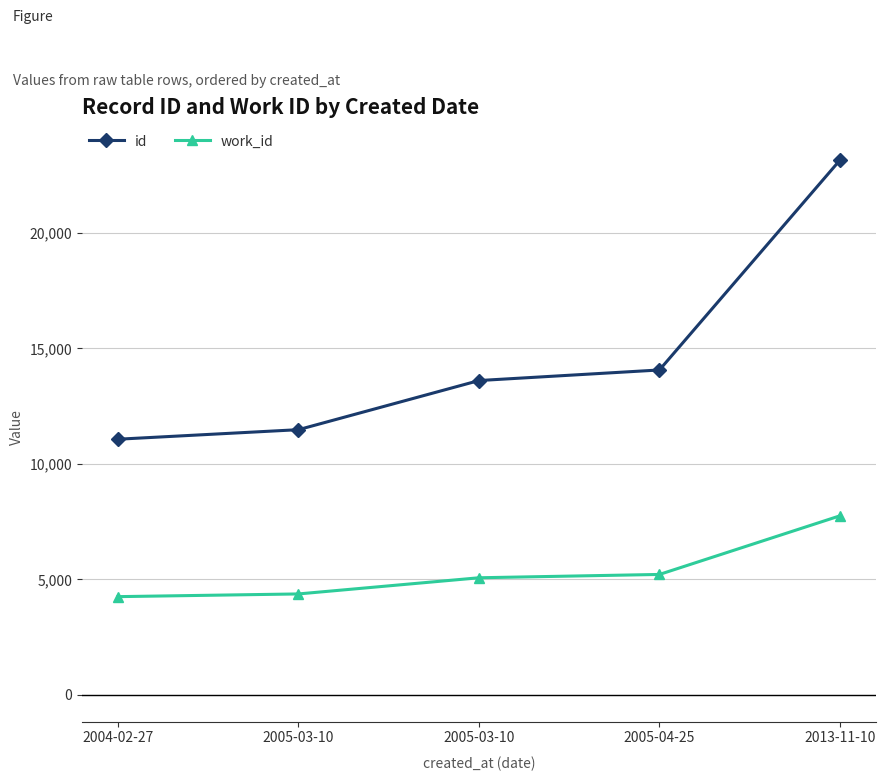

What are all the series names shown in the legend?

id, work_id